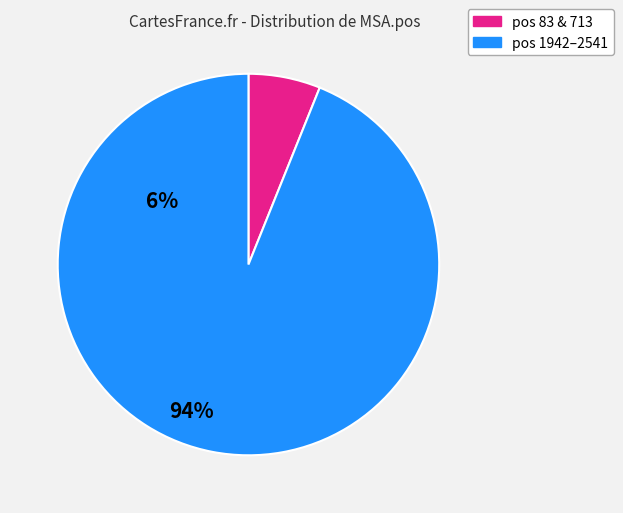

Between pos 83 & 713 and pos 1942–2541, which is larger?

pos 1942–2541